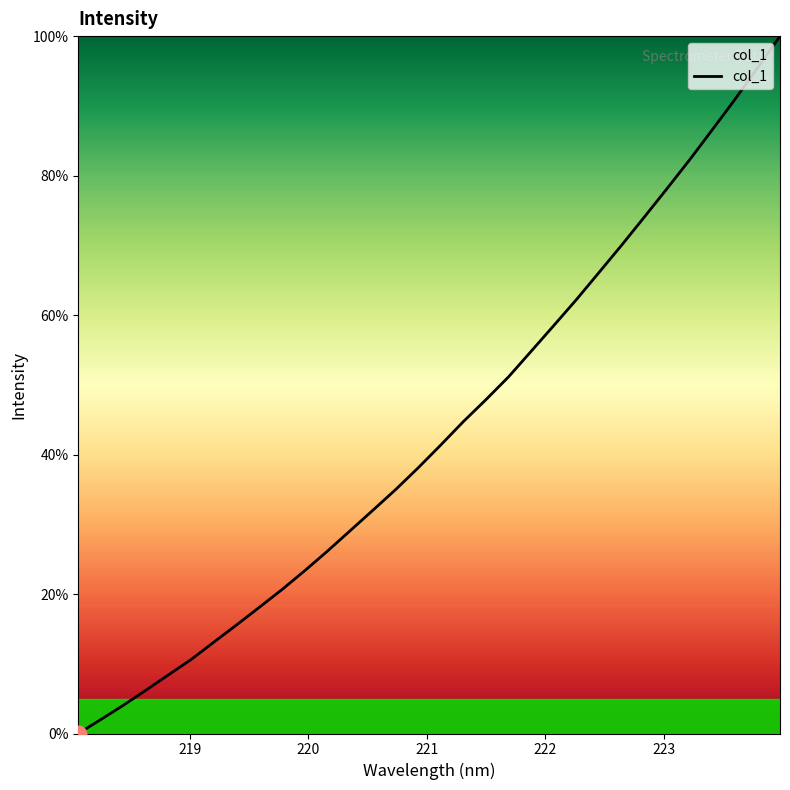

Is this an area chart (filled region under the line)?

No